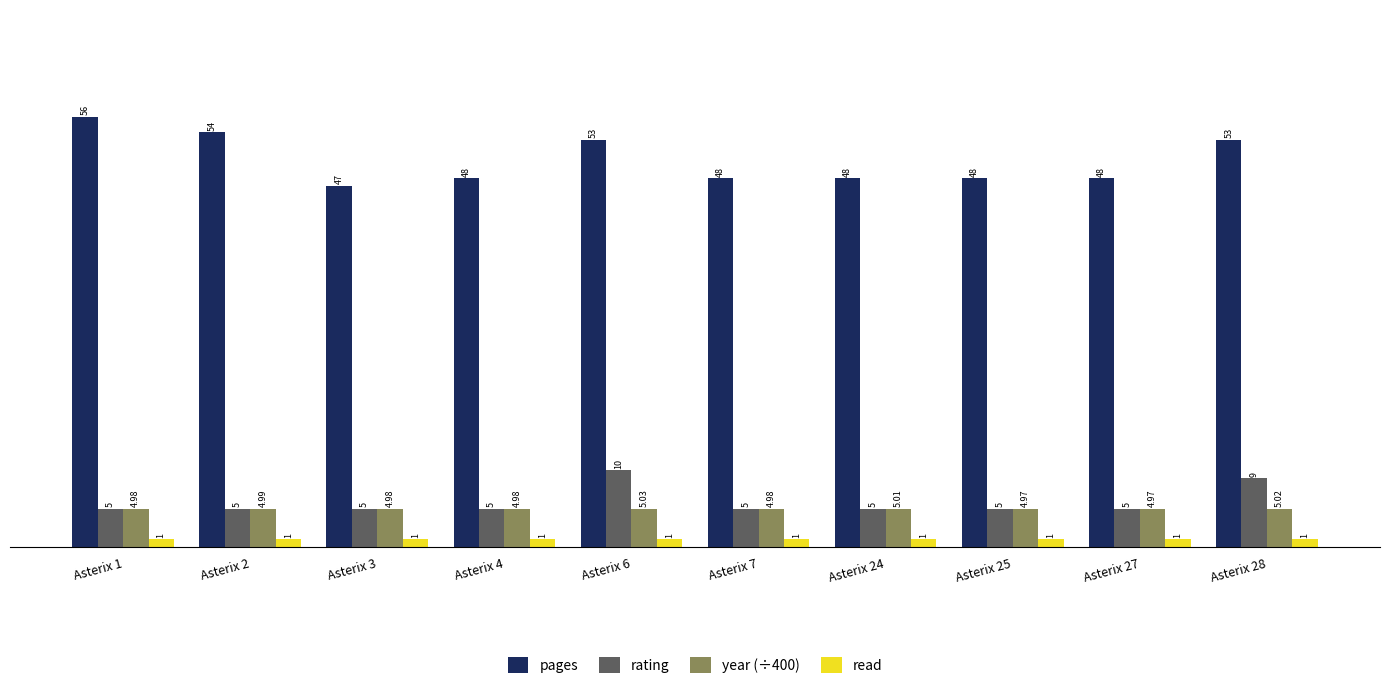

What are all the series names shown in the legend?

pages, rating, year (÷400), read